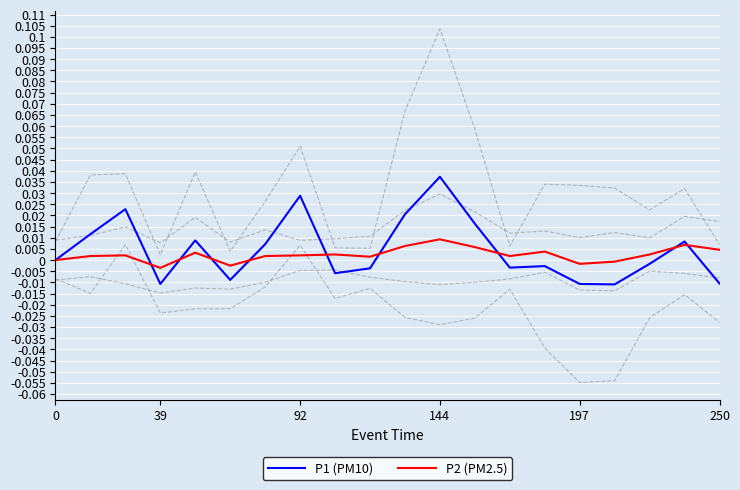

Rank the series by their average value, from highest to lowest.

P1 (PM10), P2 (PM2.5)